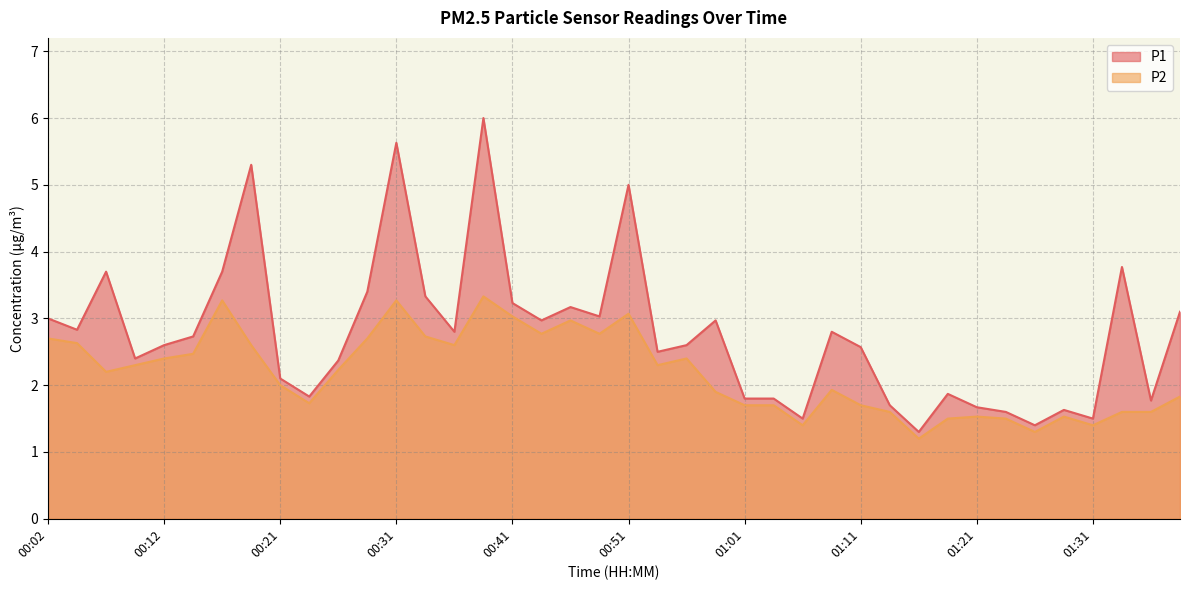

Where does the P2 series first go above 2?

00:02